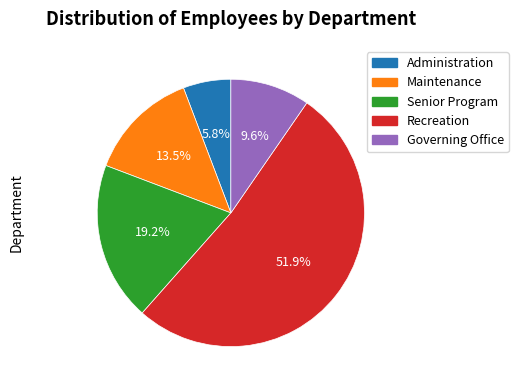

How many slices are in this pie chart?

5